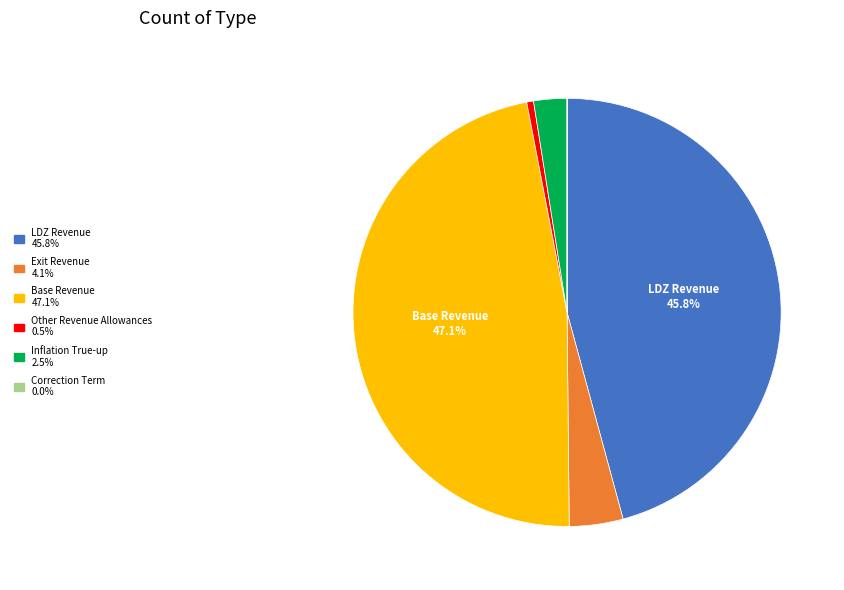

Does any single category account for the majority?

No